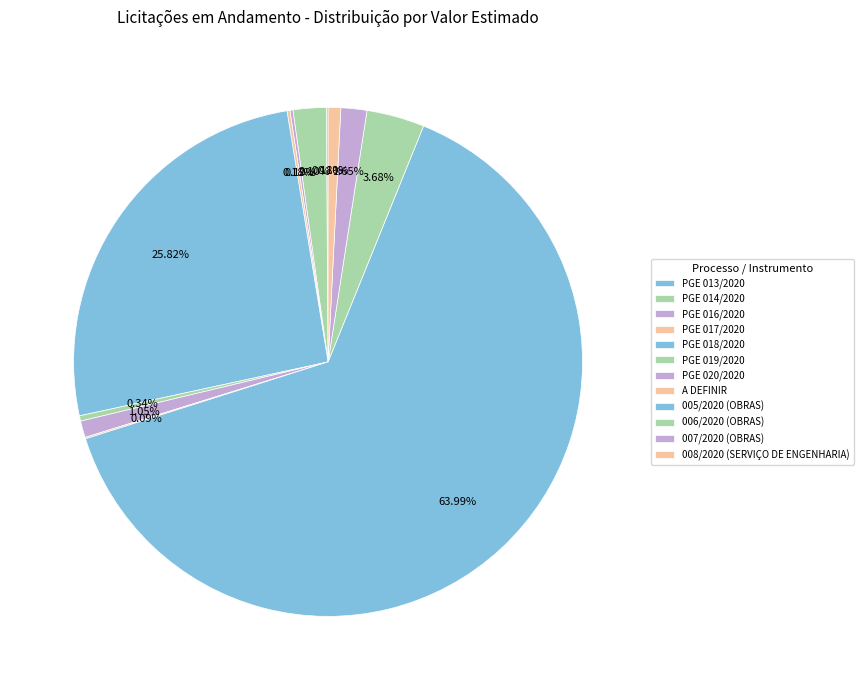

Does any single category account for the majority?

Yes